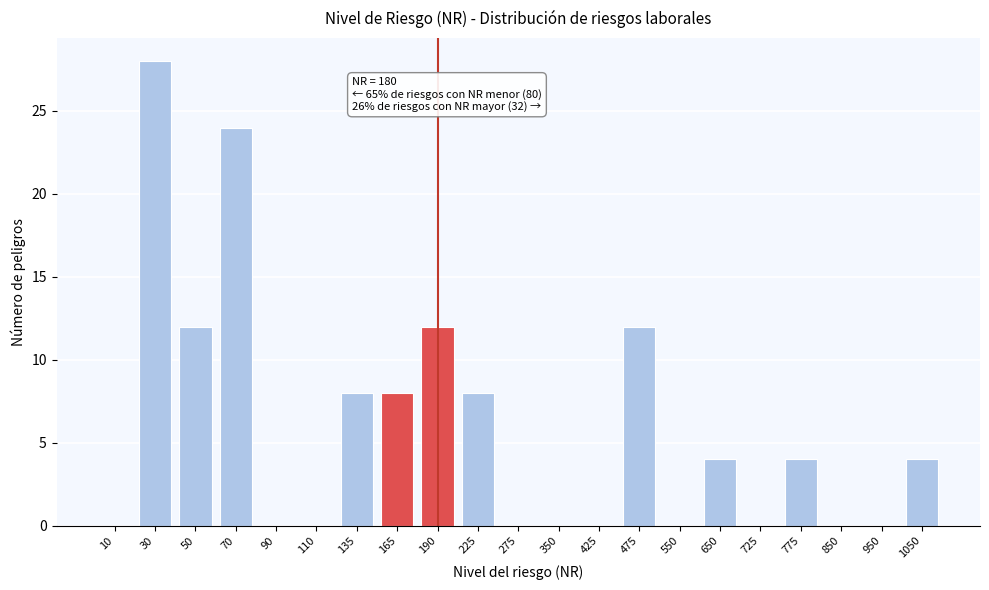

Reading right to left, transcribe all the data shown in this chart.

1050=4	950=0	850=0	775=4	725=0	650=4	550=0	475=12	425=0	350=0	275=0	225=8	190=12	165=8	135=8	110=0	90=0	70=24	50=12	30=28	10=0